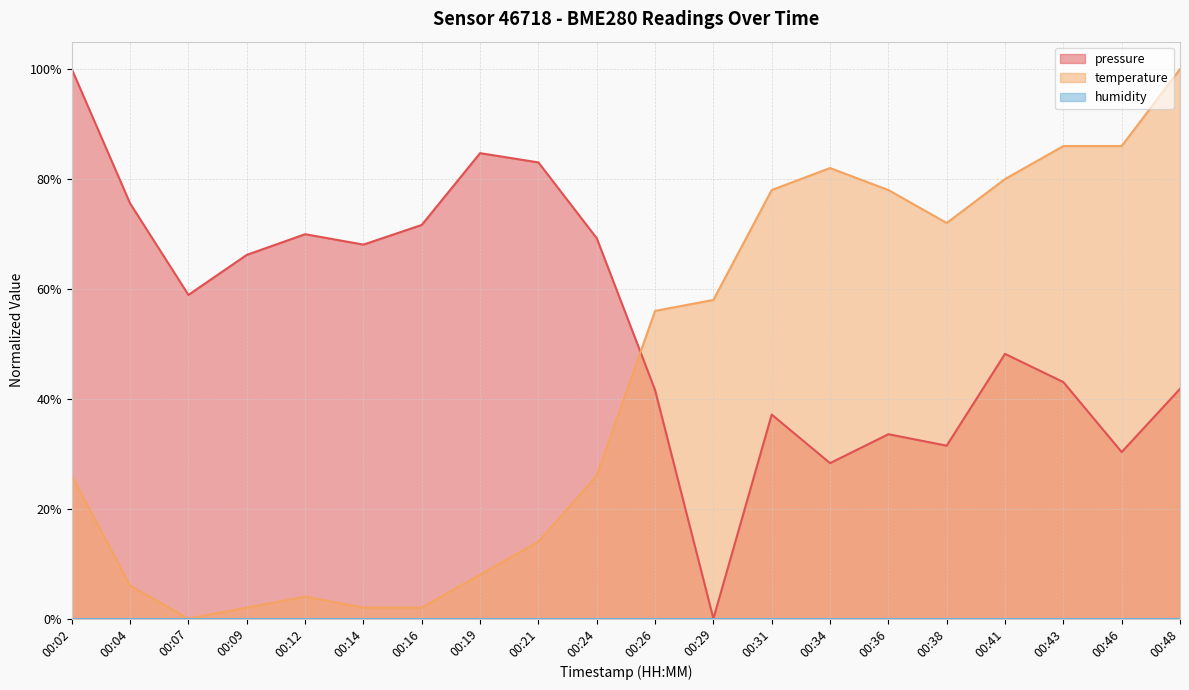

How many intersections are there between temperature and pressure?

1